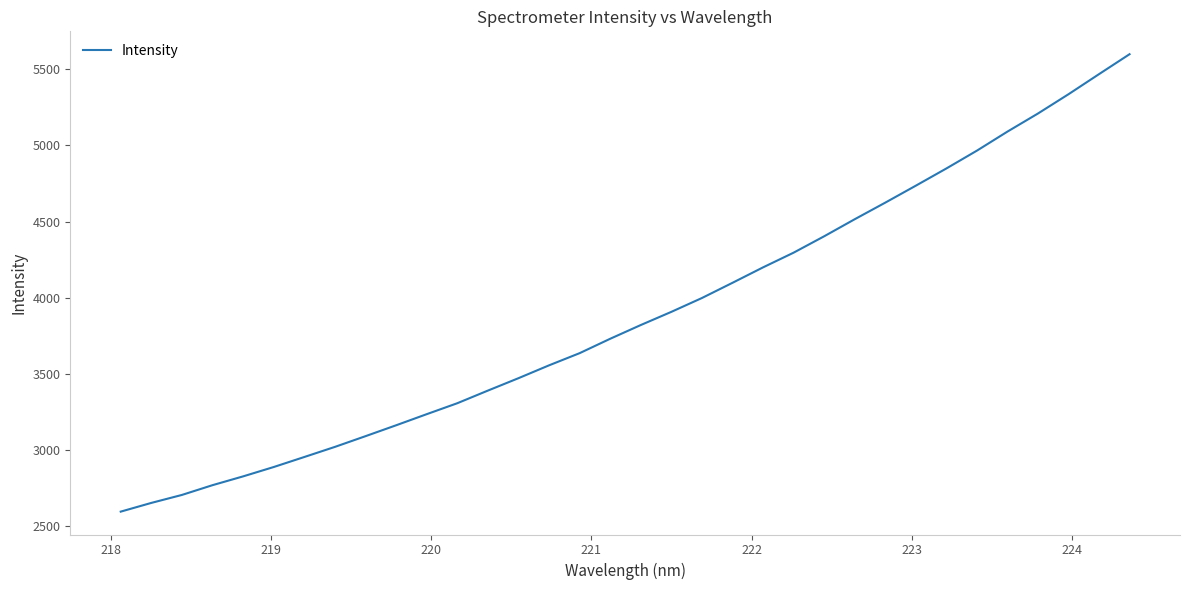

What is the difference between the maximum and minimum values?

3003.3